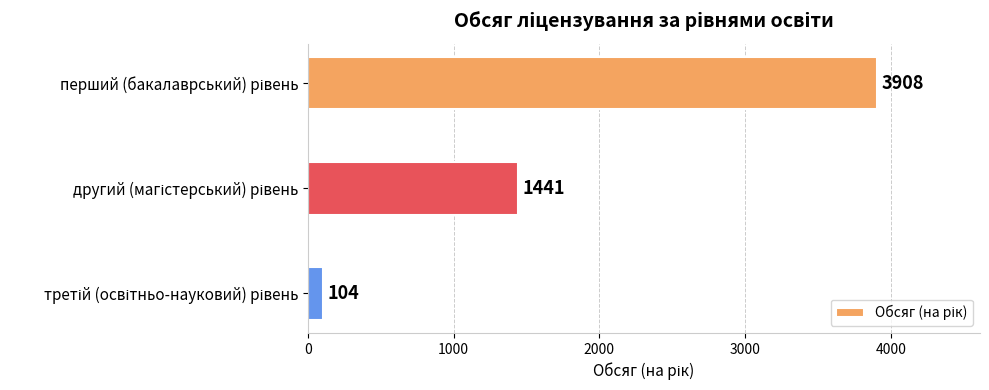

Count the number of categories in the chart.

3